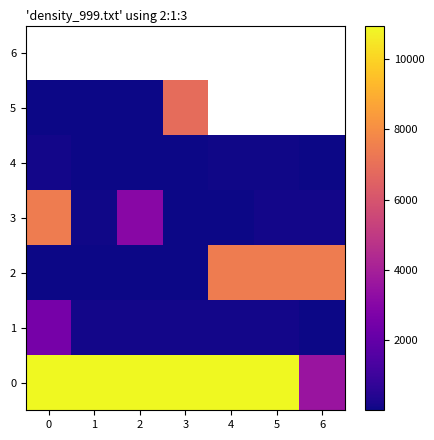

How many data points in 4 are less than 55?

1